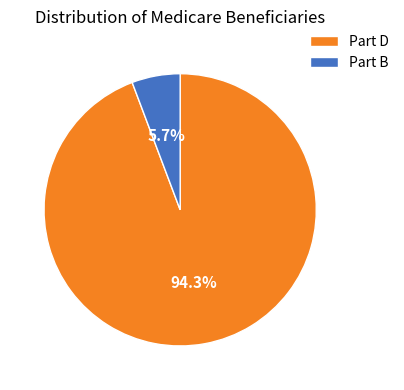

How many slices are in this pie chart?

2